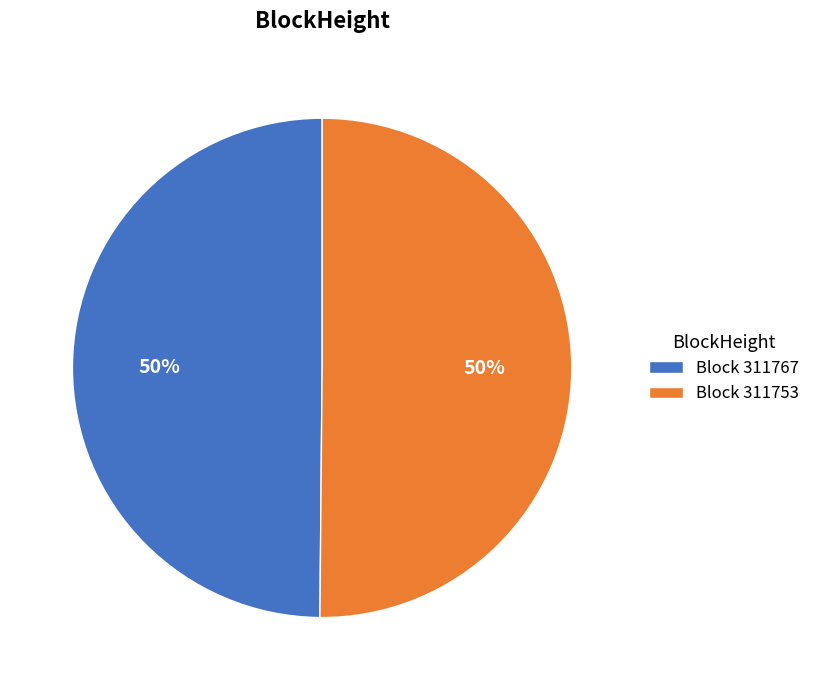

To the nearest percent, what is the average slice percentage?

50%